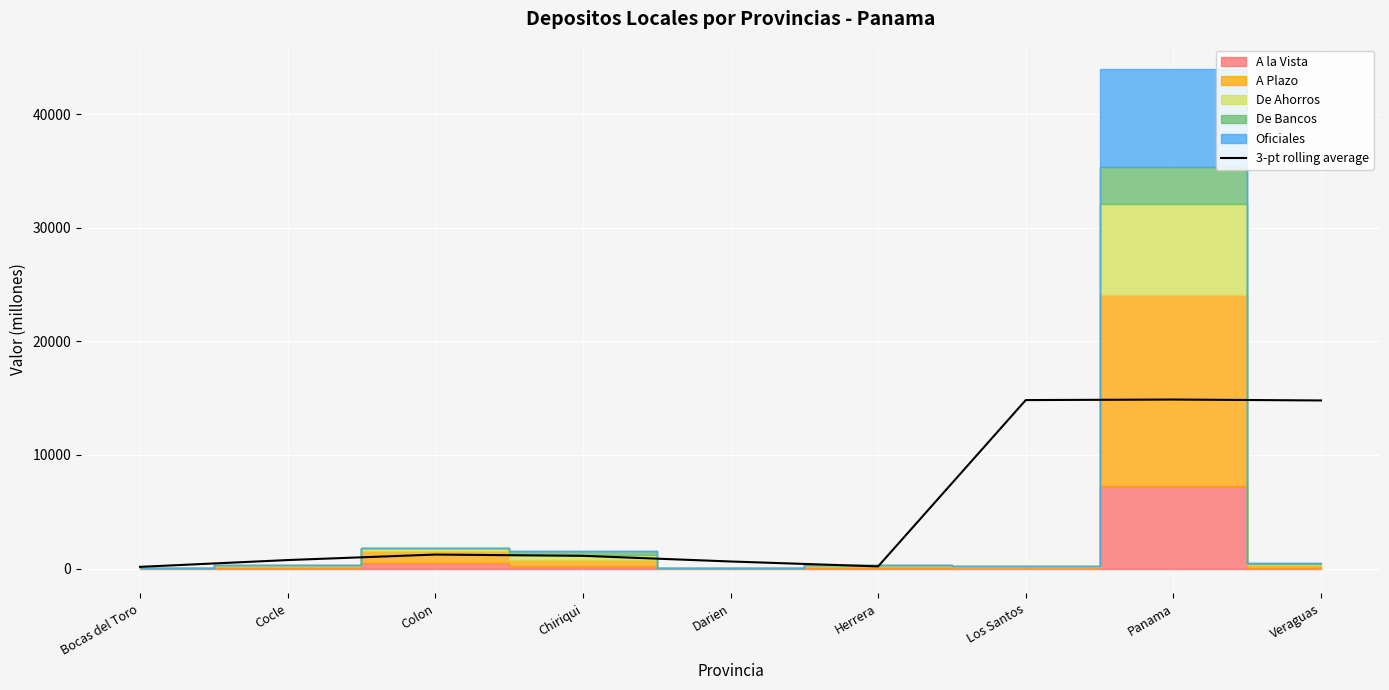

What is the value of the 1st point from the left?

146.3